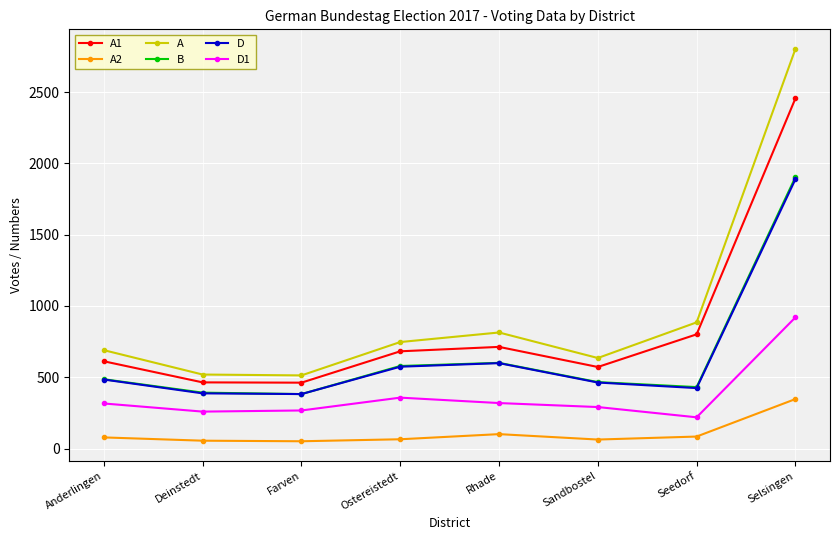

In A, how many points are lower than both neighbors (excluding endpoints)?

2